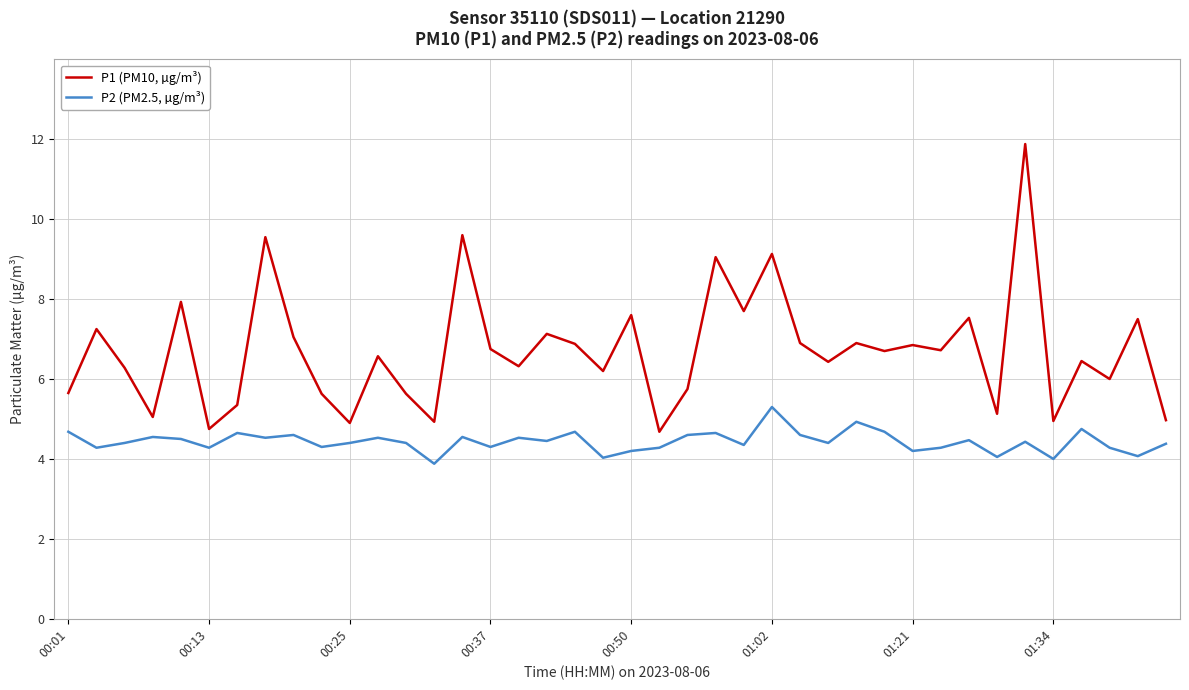

Which series has the widest spread of values?

P1 (PM10, µg/m³)